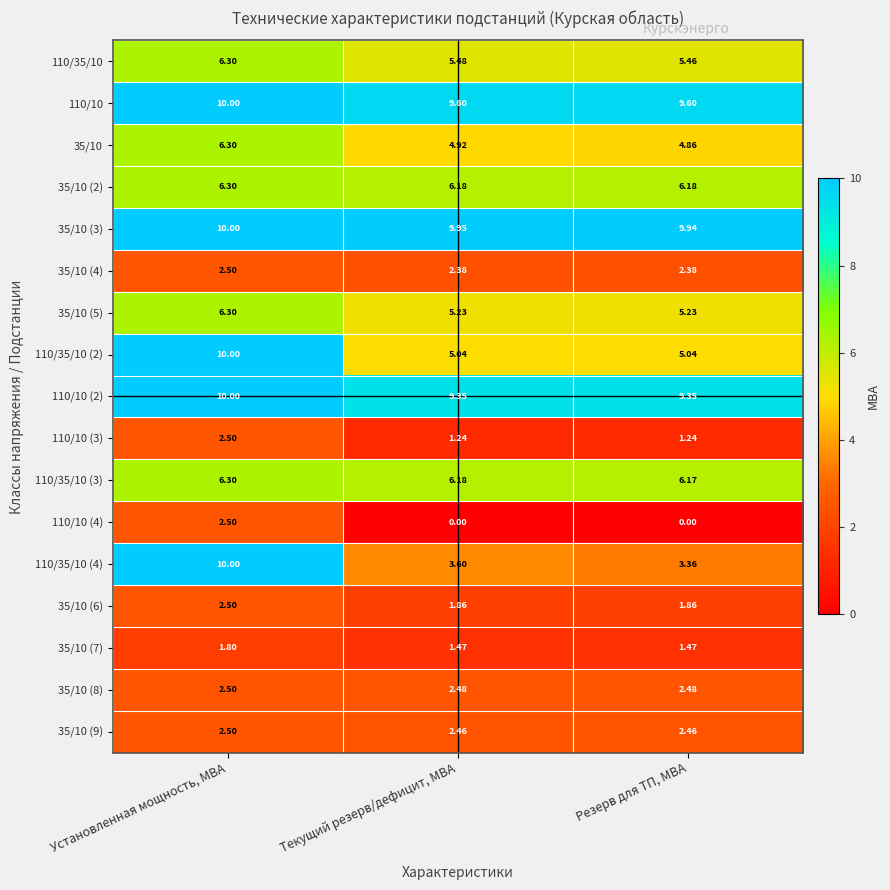

Is the value of 110/35/10 (2) at Установленная мощность, МВА greater than the value of 35/10 at Резерв для ТП, МВА?

Yes